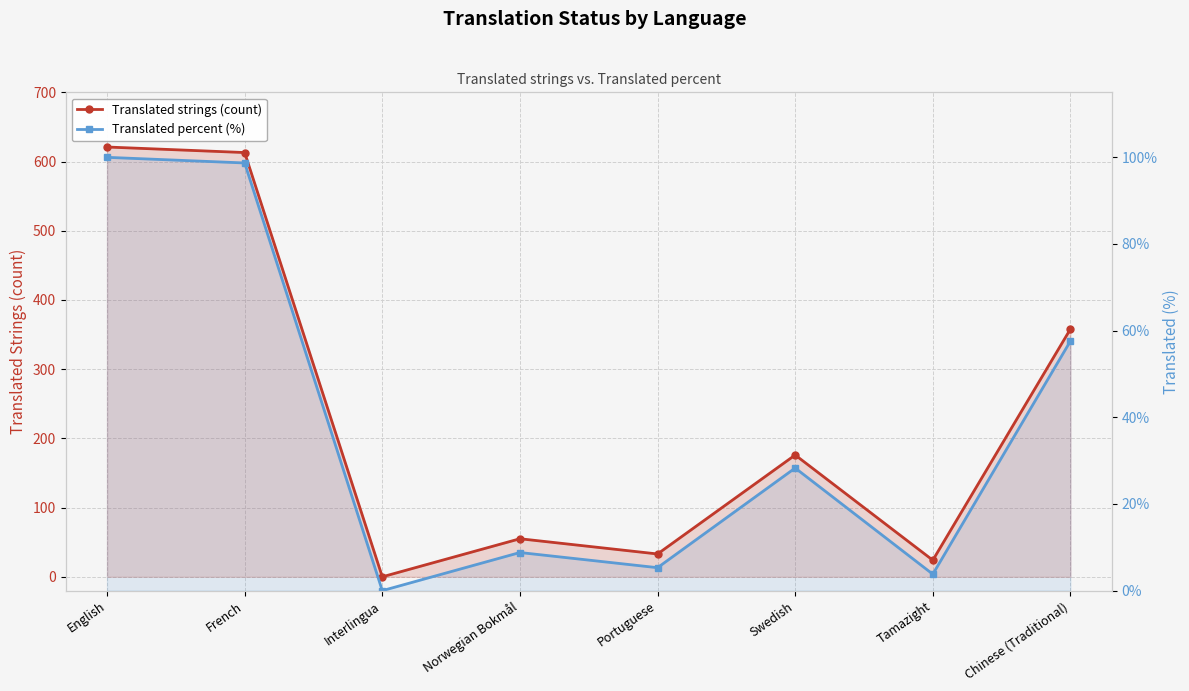

The value of Translated percent (%) at French is 98.7. True or false?

True